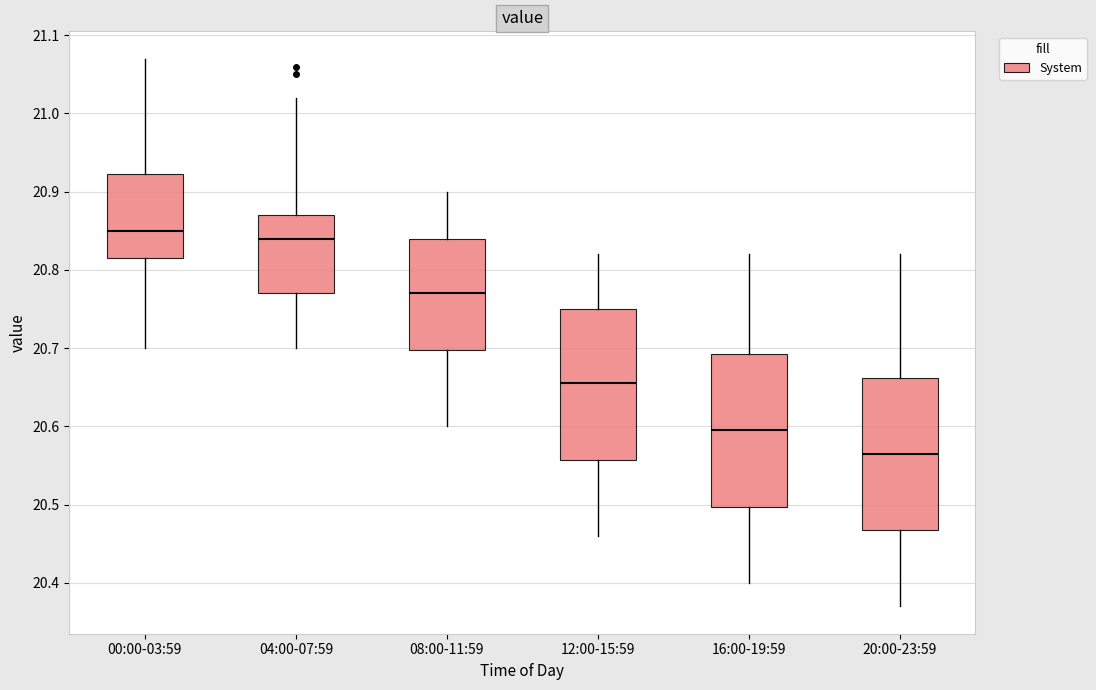

Reading left to right, transcribe this box plot: for each box, give where its median line is, the range the box spans, and where its two whiskers end, as read against the y-axis. The values are not printed on the chart, so give them approximately, as read against the axis.

00:00-03:59: median 20.85, box 20.82 to 20.92, whiskers 20.70 to 21.07
04:00-07:59: median 20.84, box 20.77 to 20.87, whiskers 20.70 to 21.02
08:00-11:59: median 20.77, box 20.70 to 20.84, whiskers 20.60 to 20.90
12:00-15:59: median 20.66, box 20.56 to 20.75, whiskers 20.46 to 20.82
16:00-19:59: median 20.60, box 20.50 to 20.69, whiskers 20.40 to 20.82
20:00-23:59: median 20.57, box 20.47 to 20.66, whiskers 20.37 to 20.82